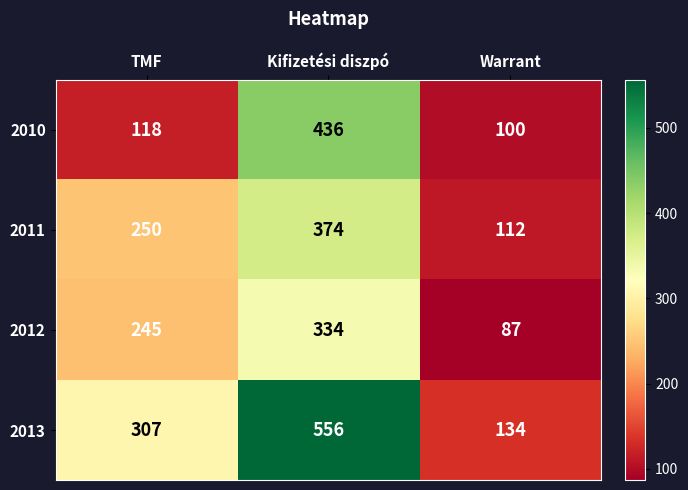

What is the spread (max minus min) of values at Warrant?

47